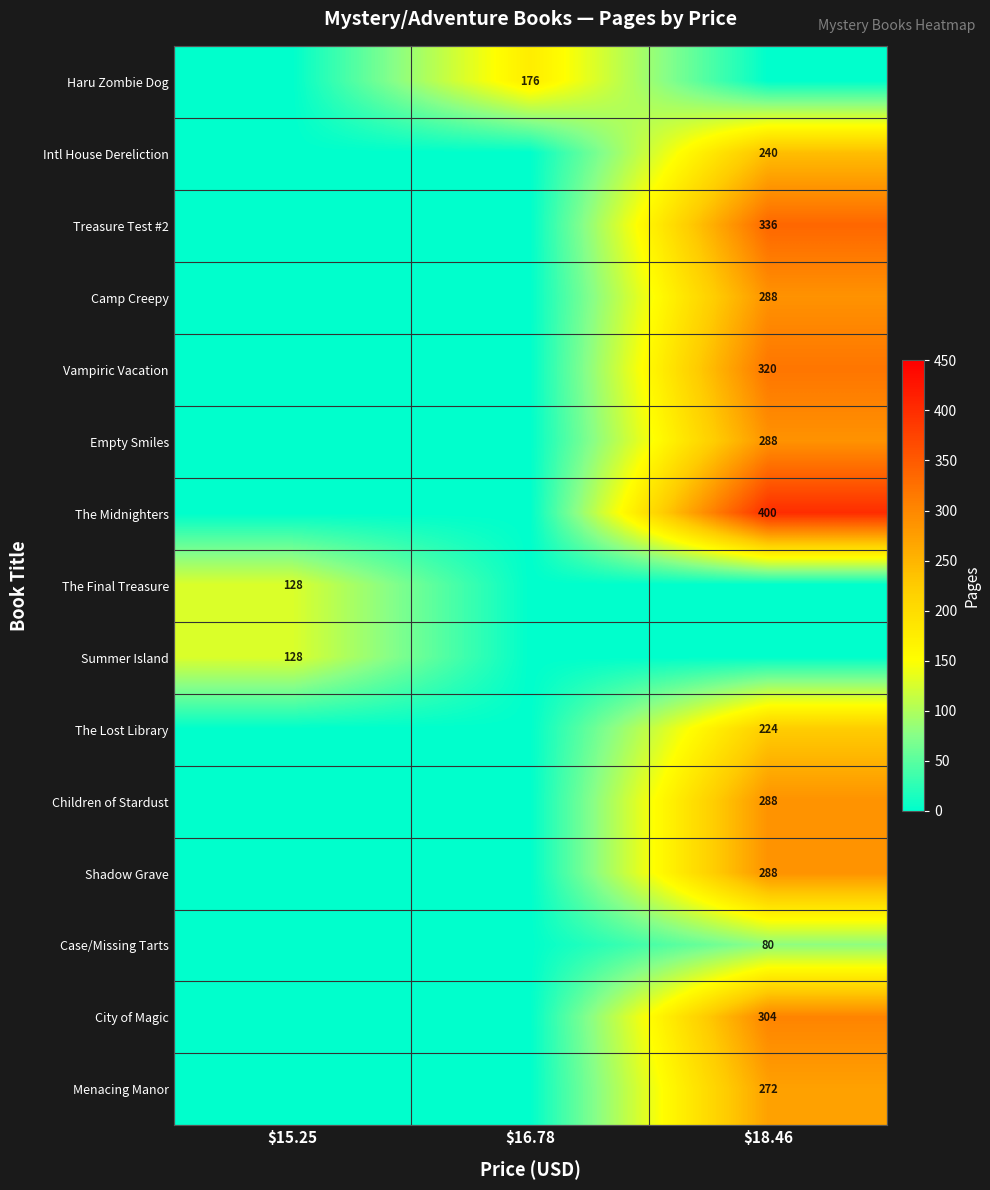

Count the number of data series in this chart.

15